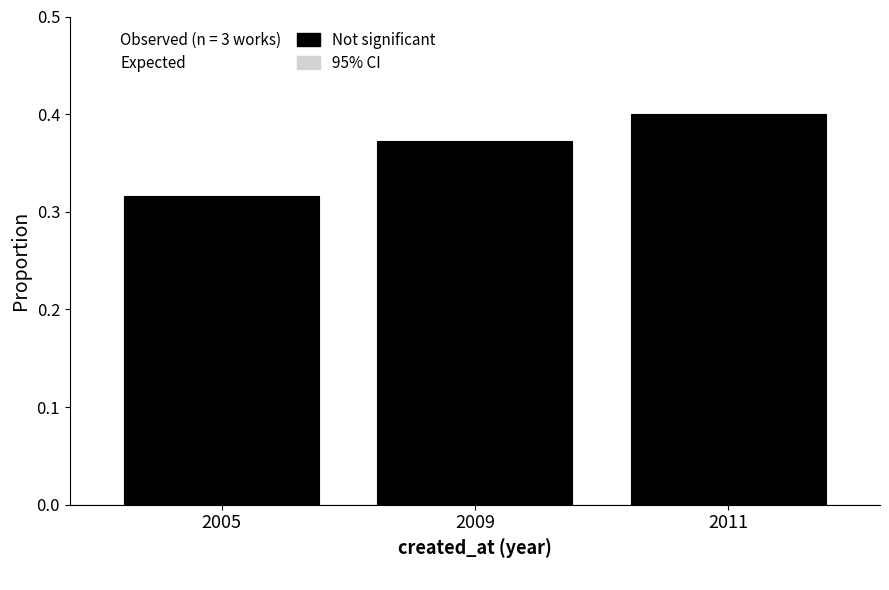

Is it true that 95% CI equals 0.3 at 2011?

False